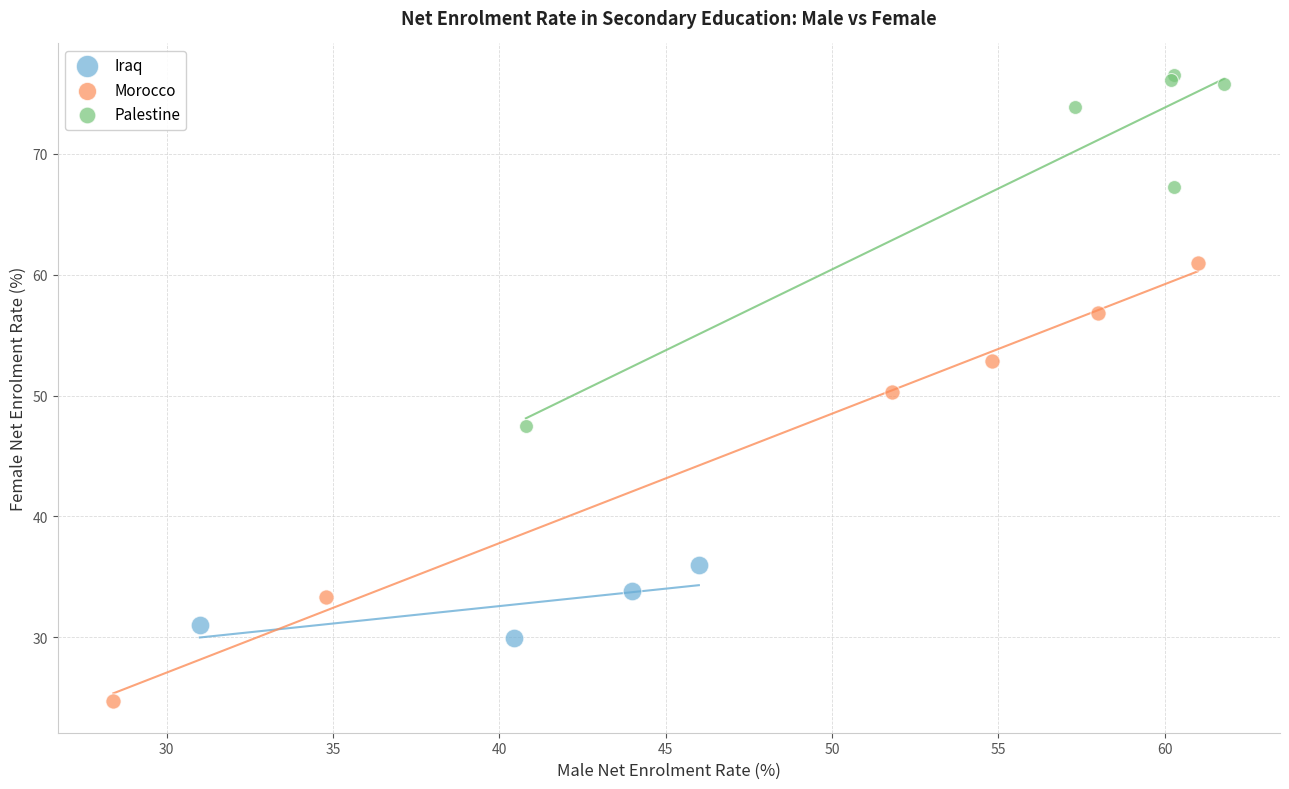

Which series contains the lowest Y value?

Morocco